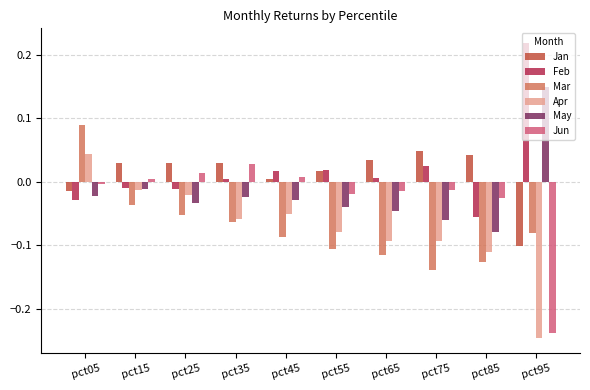

At which category is the sum across all series the highest?

pct05